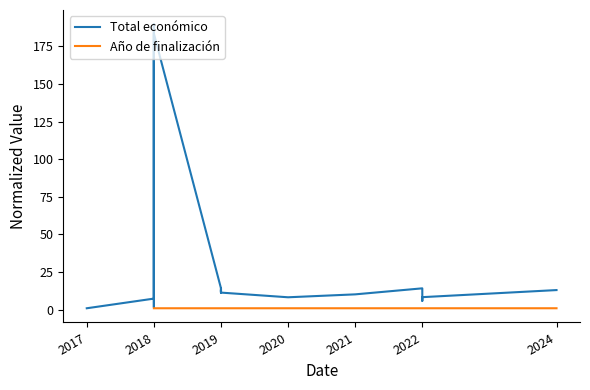

Count the Año de finalización values in the range 1 to 2.

14